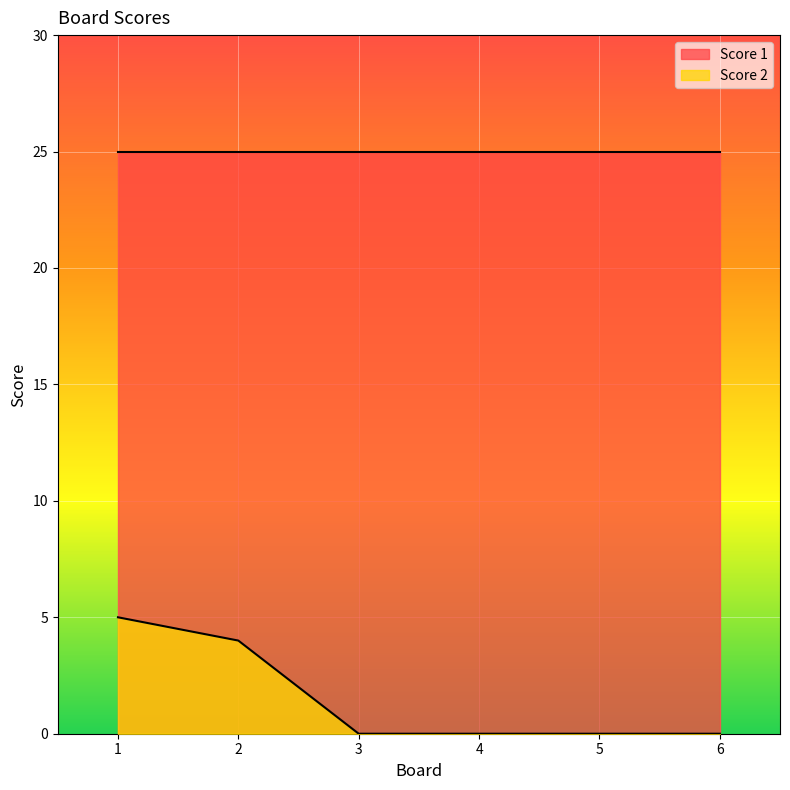

List the labels in order of value, smallest first.

3, 4, 5, 6, 2, 1